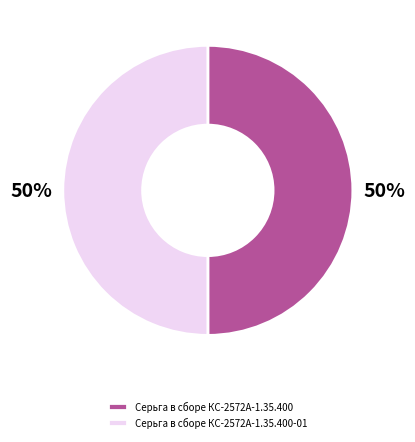

Approximately how many times larger is the value at Серьга в сборе КС-2572А-1.35.400 compared to Серьга в сборе КС-2572А-1.35.400-01?

1.0